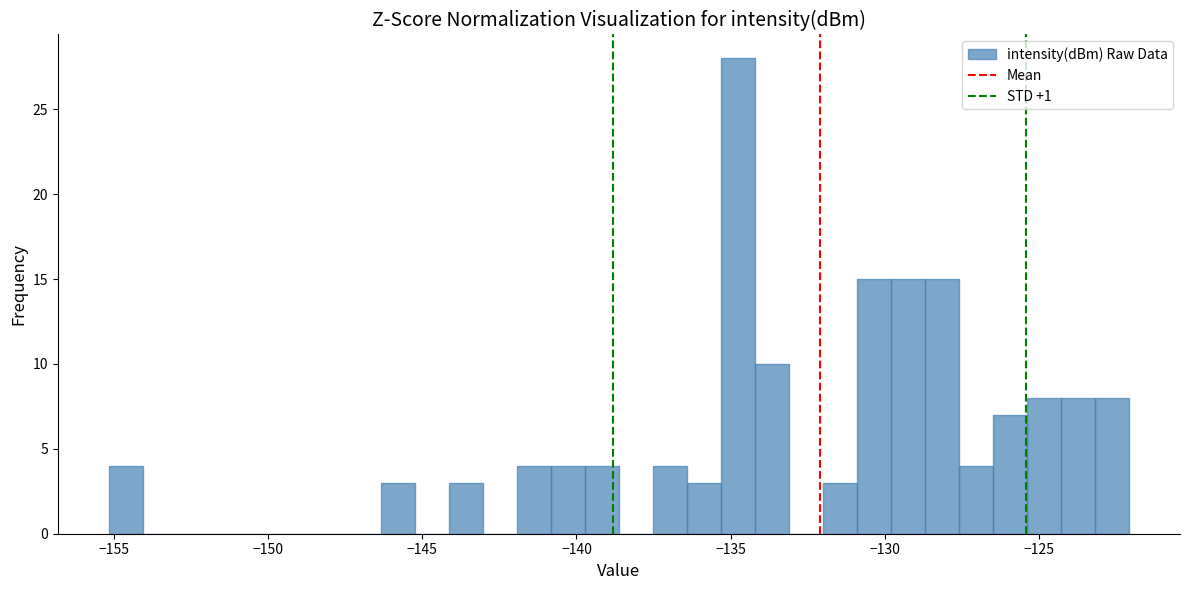

Around what value on the x-axis is the tallest bar? Give the approximate position of its centre, as read against the axis.

-135.0